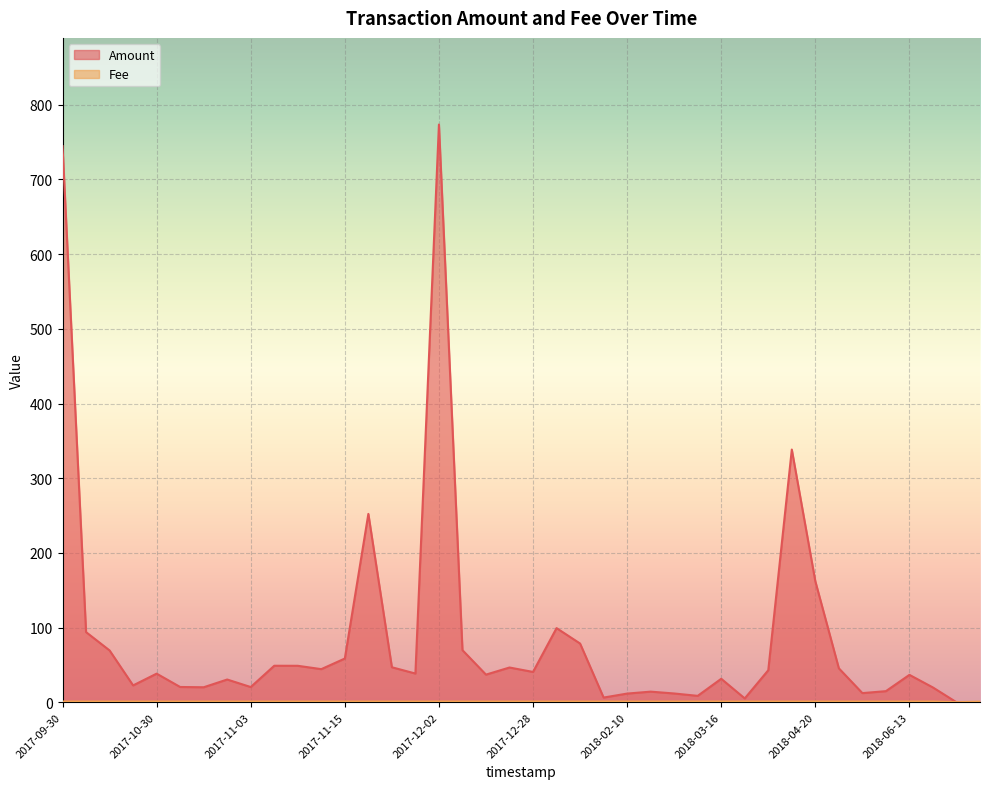

Does the chart display data point markers on the line(s)?

No